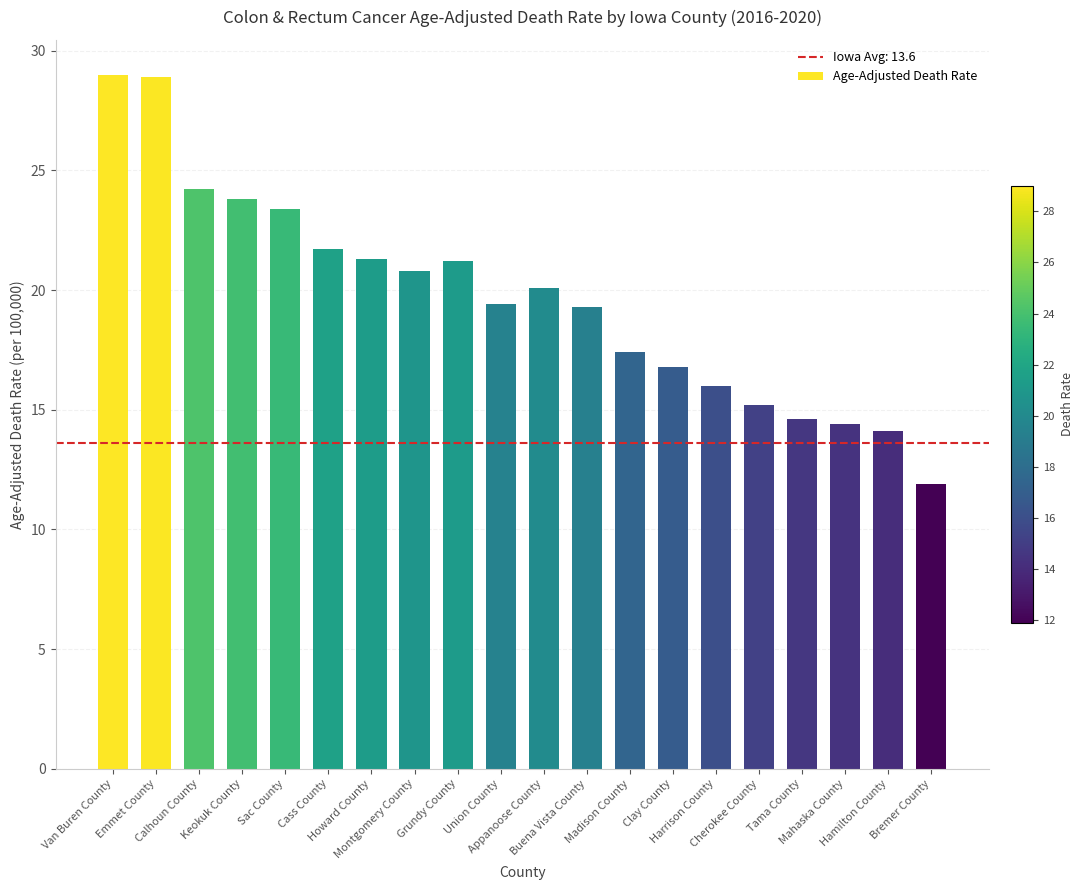

Between Cherokee County and Grundy County, which is larger?

Grundy County